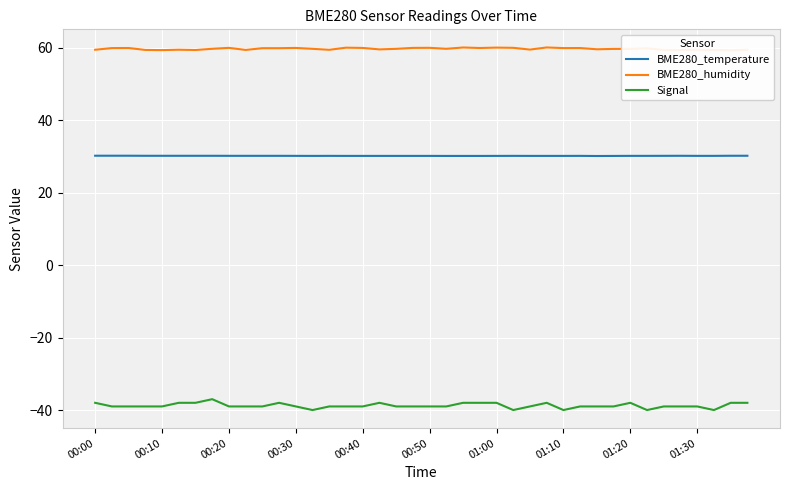

What is the sum of the Signal values at 25 and 38?

-78.0